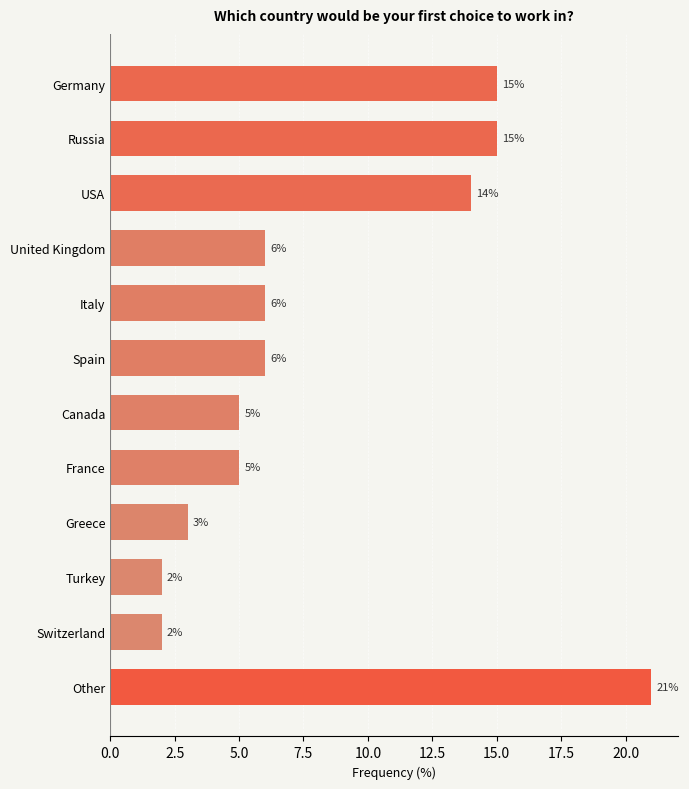

Which category has the highest value across all series?

Other